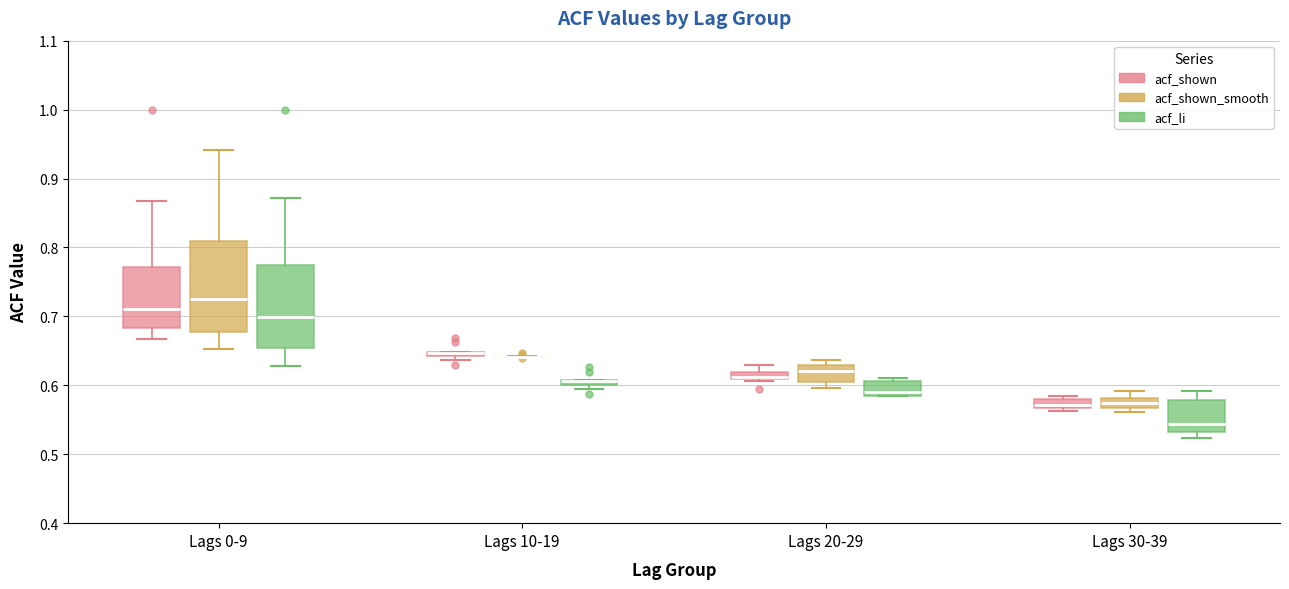

Comparing the boxes themselves (not the whiskers), which one is the tallest?

Lags 0-9 (acf_shown_smooth)